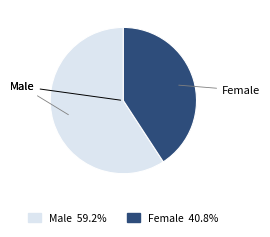

Does any single category account for the majority?

Yes